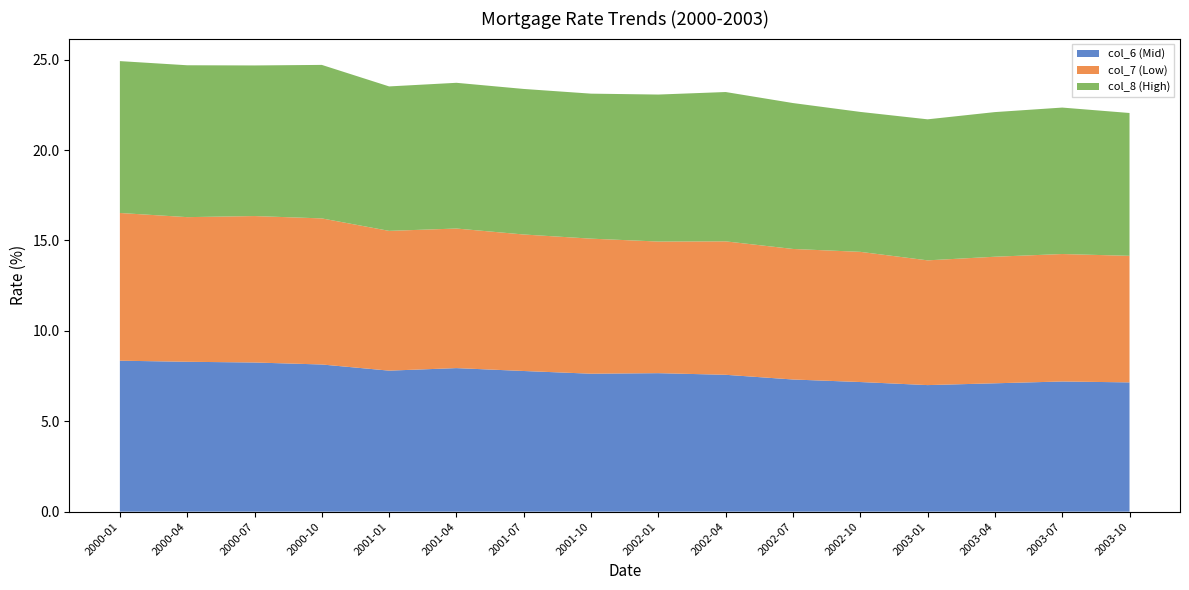

Reading right to left, list all the values displayed in this chart.

col_6 (Mid): 2003-10=7.2	2003-07=7.2	2003-04=7.1	2003-01=7.0	2002-10=7.2	2002-07=7.3	2002-04=7.6	2002-01=7.7	2001-10=7.6	2001-07=7.8	2001-04=7.9	2001-01=7.8	2000-10=8.1	2000-07=8.2	2000-04=8.3	2000-01=8.3
col_7 (Low): 2003-10=7.0	2003-07=7.0	2003-04=7.0	2003-01=6.9	2002-10=7.2	2002-07=7.2	2002-04=7.4	2002-01=7.3	2001-10=7.5	2001-07=7.5	2001-04=7.7	2001-01=7.7	2000-10=8.1	2000-07=8.1	2000-04=8.0	2000-01=8.2
col_8 (High): 2003-10=7.9	2003-07=8.1	2003-04=8.0	2003-01=7.8	2002-10=7.7	2002-07=8.1	2002-04=8.3	2002-01=8.1	2001-10=8.0	2001-07=8.1	2001-04=8.1	2001-01=8.0	2000-10=8.5	2000-07=8.3	2000-04=8.4	2000-01=8.4